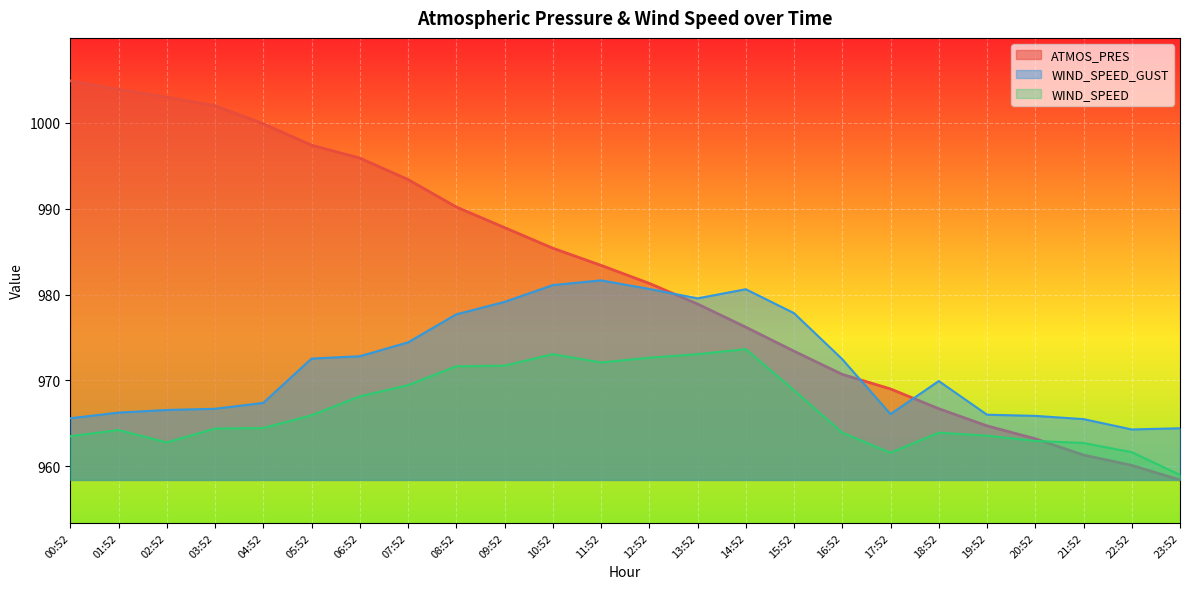

How many distinct data groups are displayed?

3